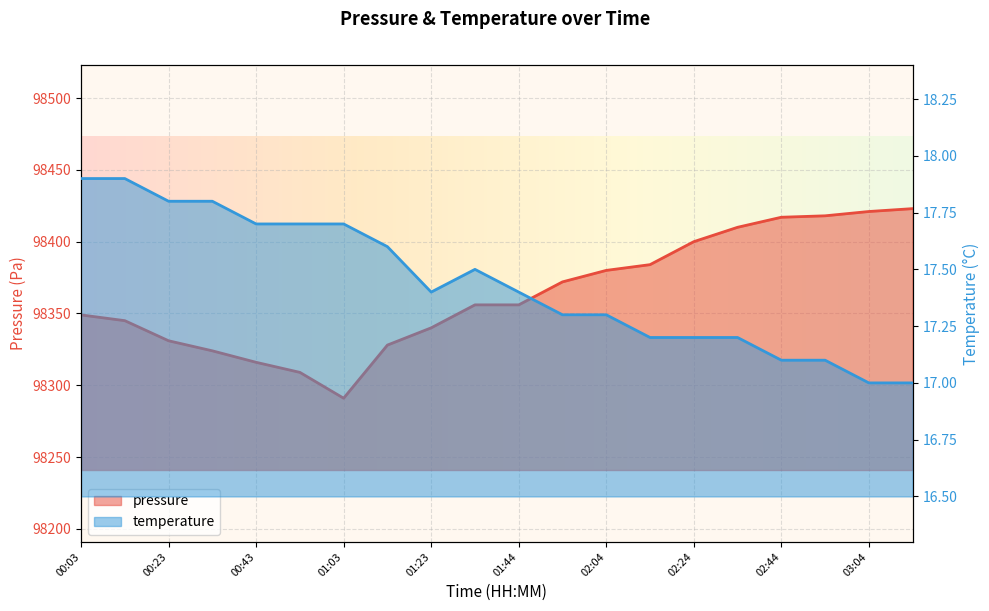

What is the spread (max minus min) of values at 03:04?

98404.0